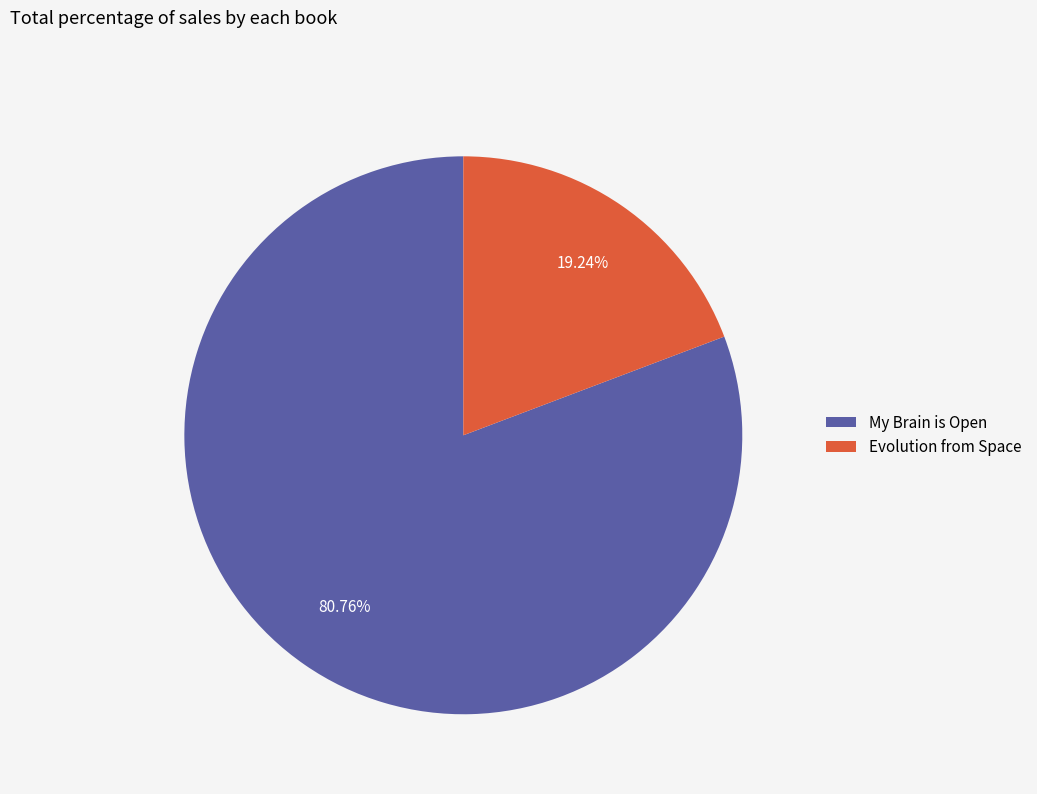

To the nearest percent, what is the average slice percentage?

50%